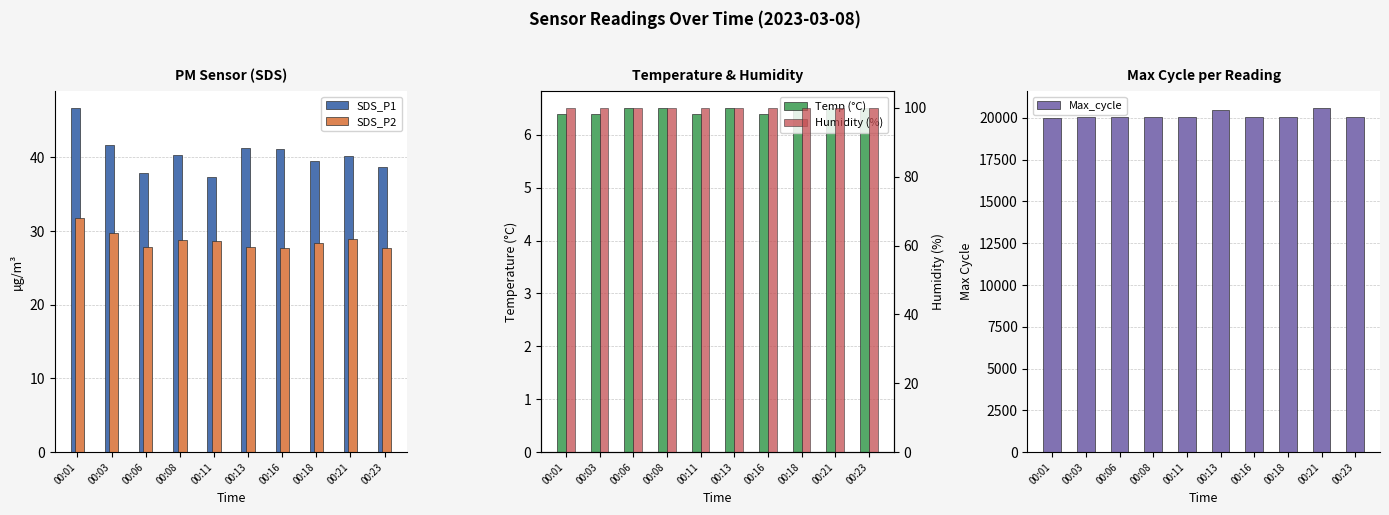

Reading right to left, extract all data points from this chart.

SDS_P1: 38.6	40.2	39.5	41.1	41.3	37.3	40.3	37.8	41.7	46.7
SDS_P2: 27.7	28.9	28.3	27.7	27.9	28.6	28.8	27.9	29.7	31.8
Temp (°C): 6.5	6.5	6.5	6.4	6.5	6.4	6.5	6.5	6.4	6.4
Max_cycle: 20054.0	20578.0	20037.0	20073.0	20487.0	20062.0	20061.0	20054.0	20026.0	20022.0
Humidity (%): 99.9	99.9	99.9	99.9	99.9	99.9	99.9	99.9	99.9	99.9